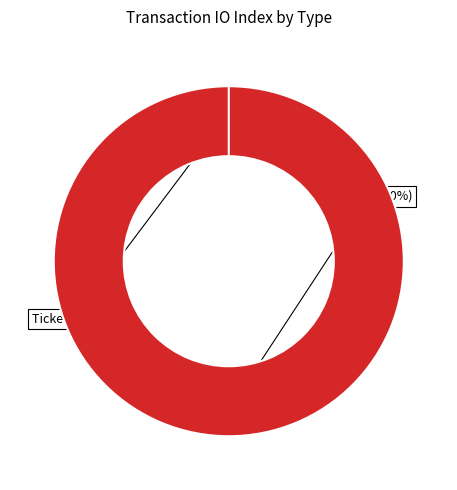

To the nearest percent, what is the combined percentage of Ticket and Vote?

100%